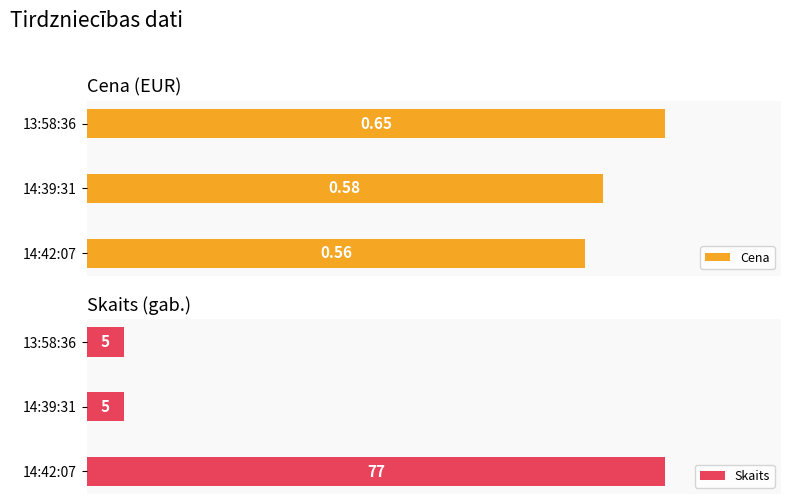

What are all the series names shown in the legend?

Cena, Skaits